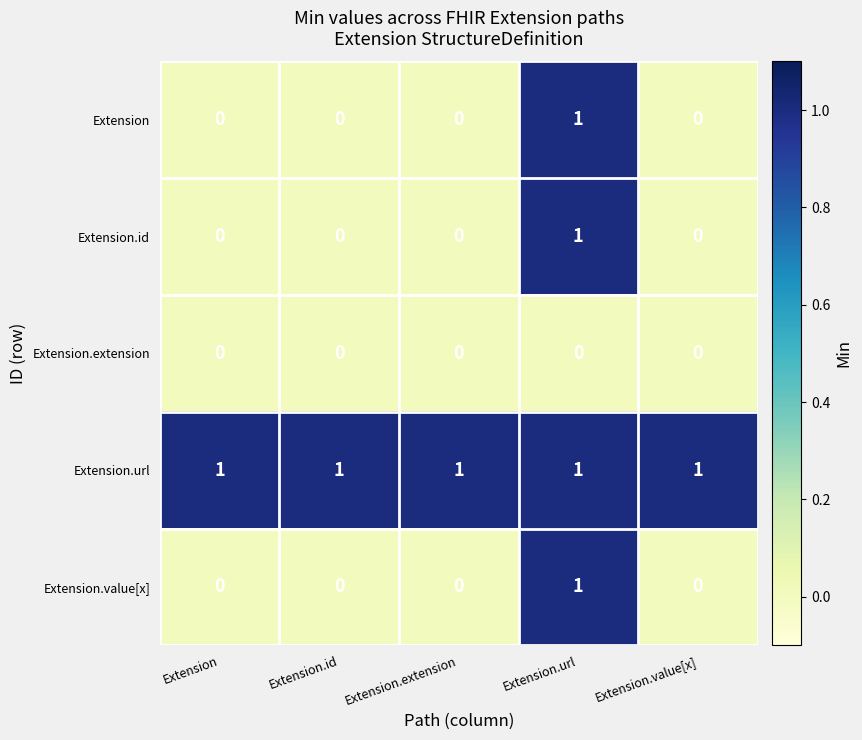

The value of Extension.url at Extension.extension is 0. True or false?

False